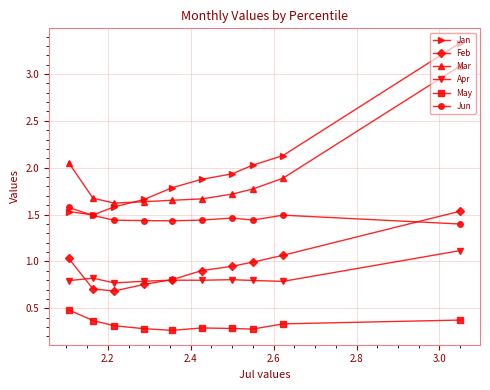

Which series has the largest range (max minus min)?

Jan